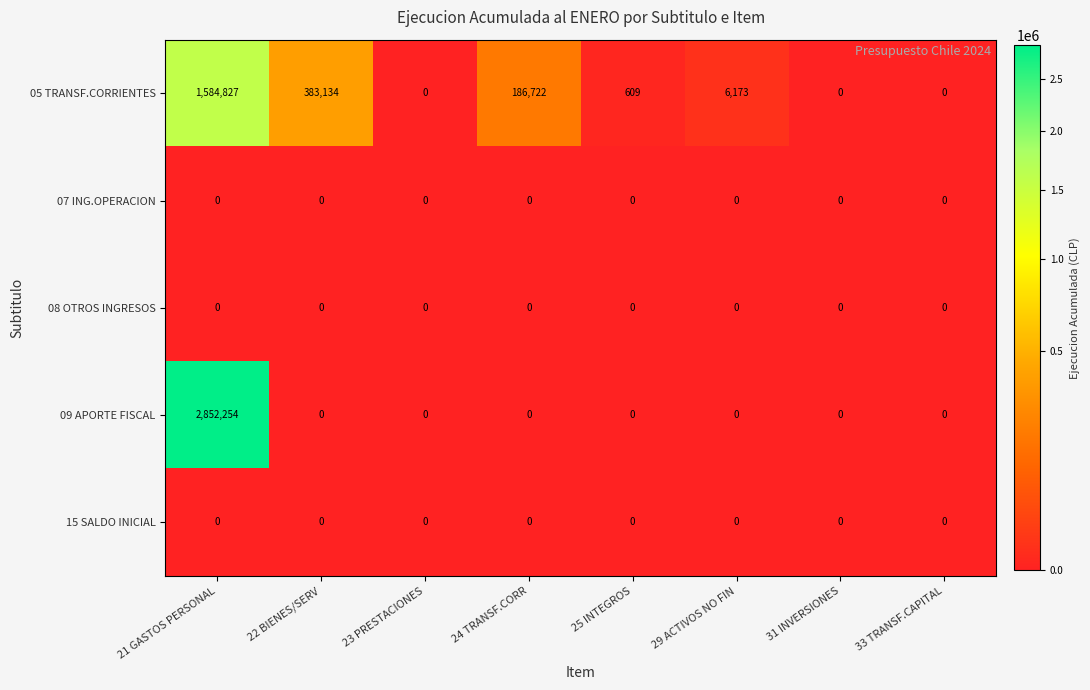

What is the difference between the highest and lowest values at 21 GASTOS PERSONAL?

2852254